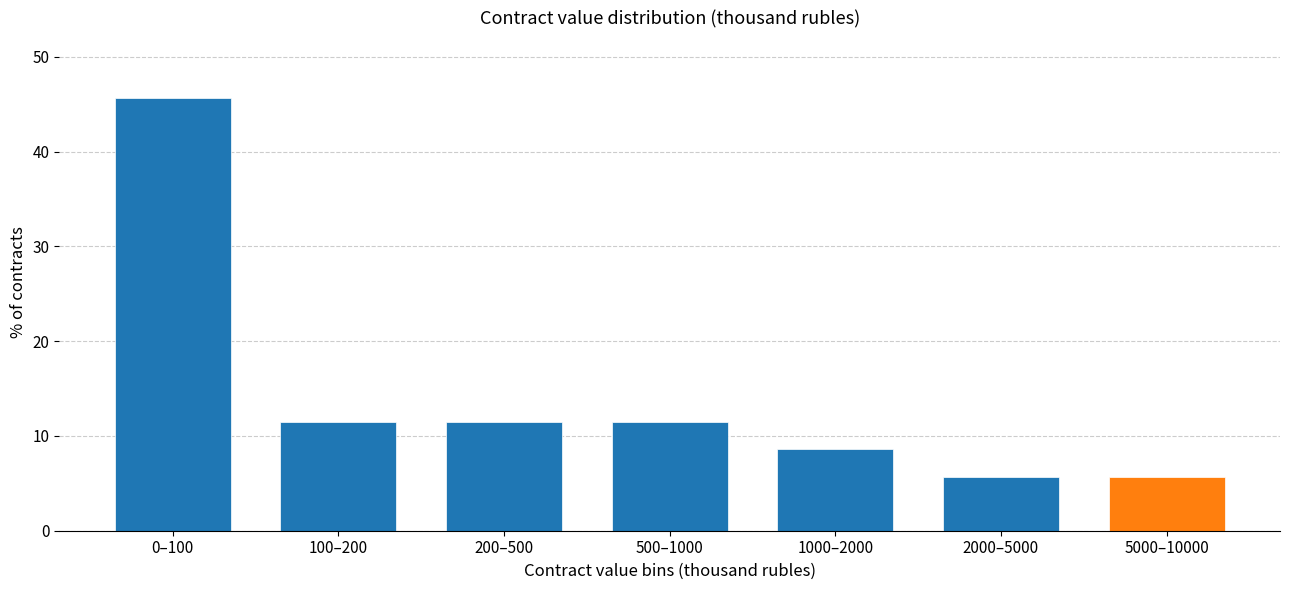

Reading left to right, what are all the values shown in this chart?

45.7	11.4	11.4	11.4	8.6	5.7	5.7